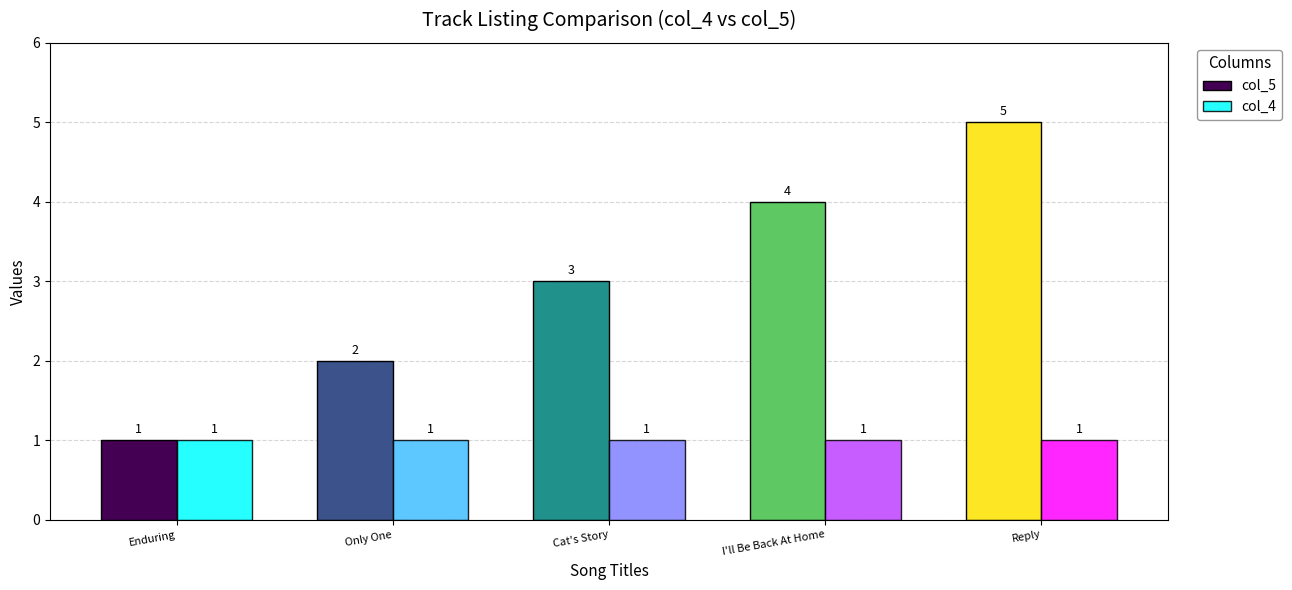

Read the col_5 value at Cat's Story.

3